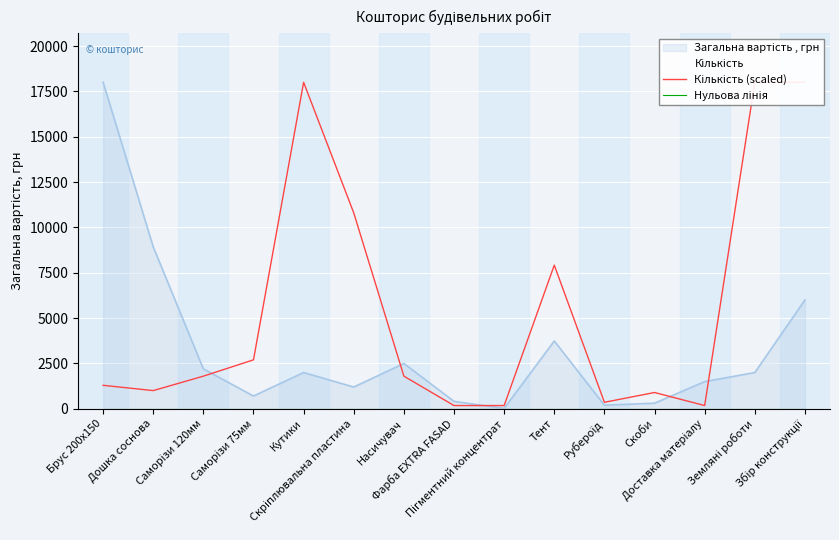

List the labels in order of Кількість (scaled) value, smallest first.

Фарба EXTRA FASAD, Пігментний концентрат, Доставка матеріалу, Рубероїд, Скоби, Дошка соснова, Брус 200х150, Саморізи 120мм, Насичувач, Саморізи 75мм, Тент, Скріплювальна пластина, Кутики, Земляні роботи, Збір конструкції